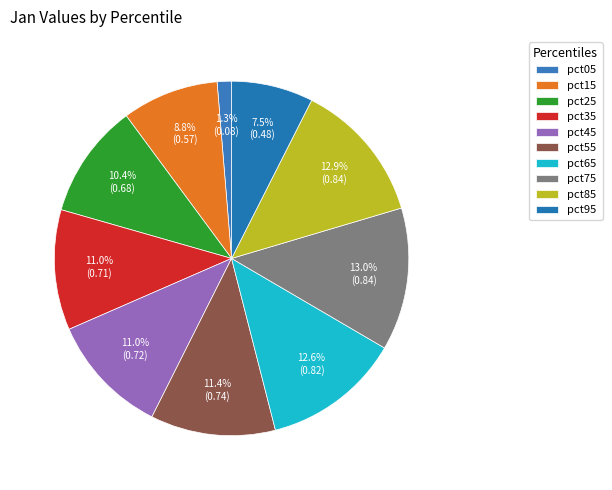

To the nearest percent, what percentage of the pie is pct25?

10%